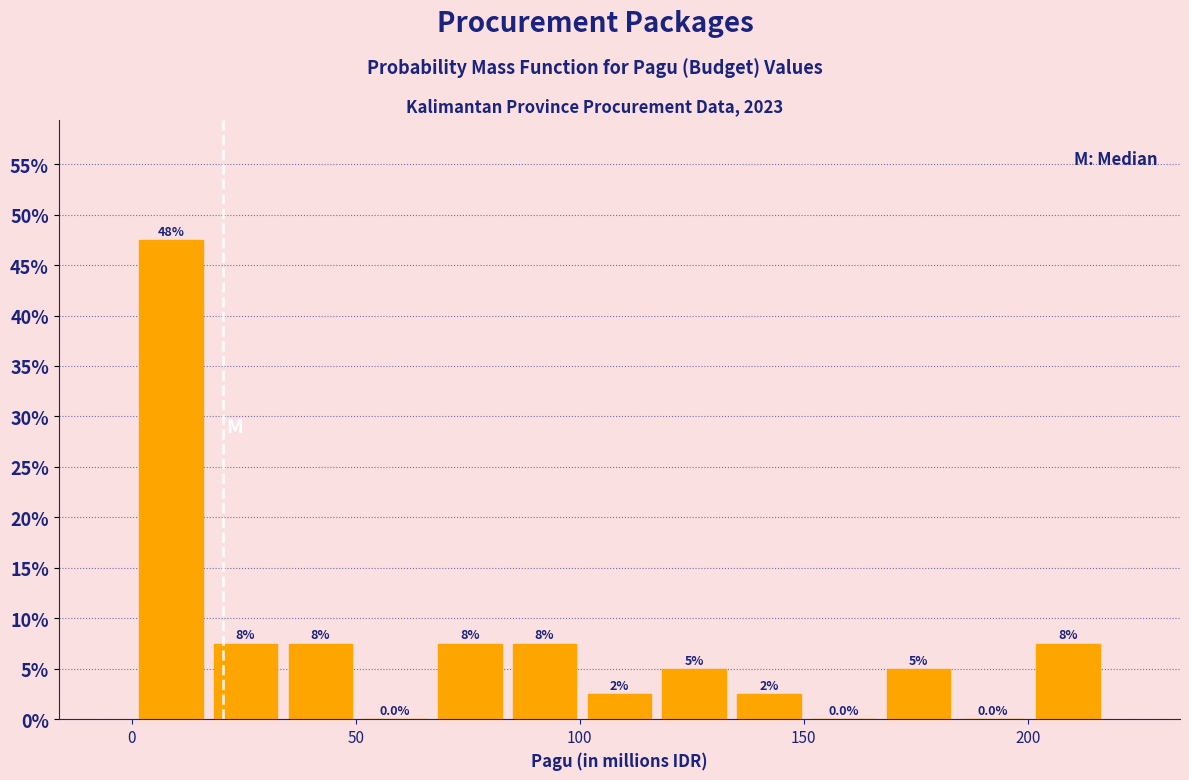

Around what value on the x-axis is the tallest bar? Give the approximate position of its centre, as read against the axis.

10